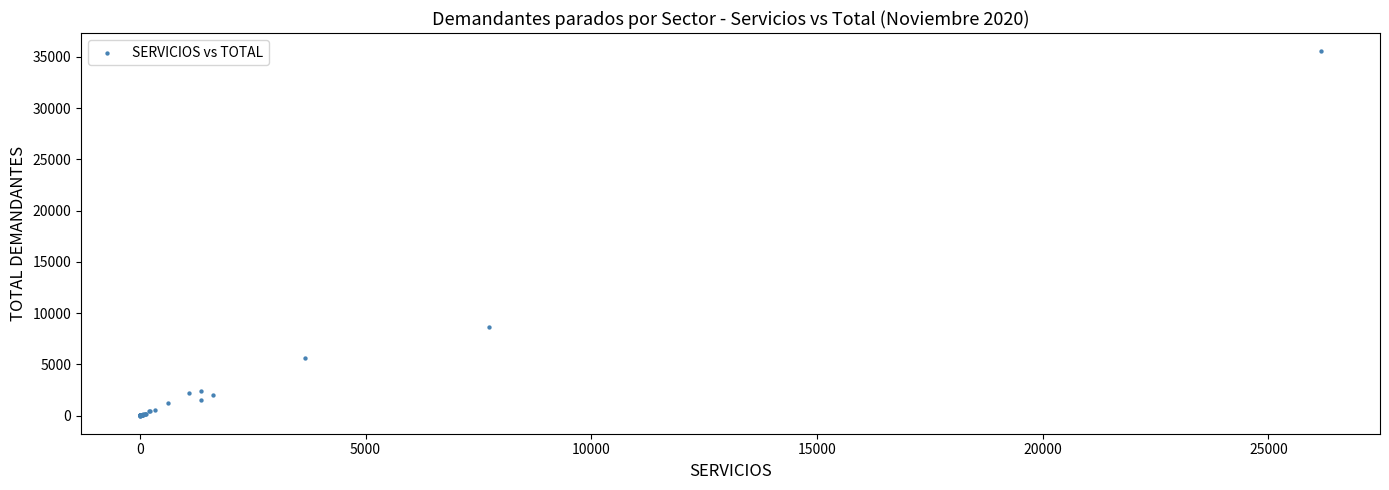

What Y value in the scatter plot is closest to 17784?

8609